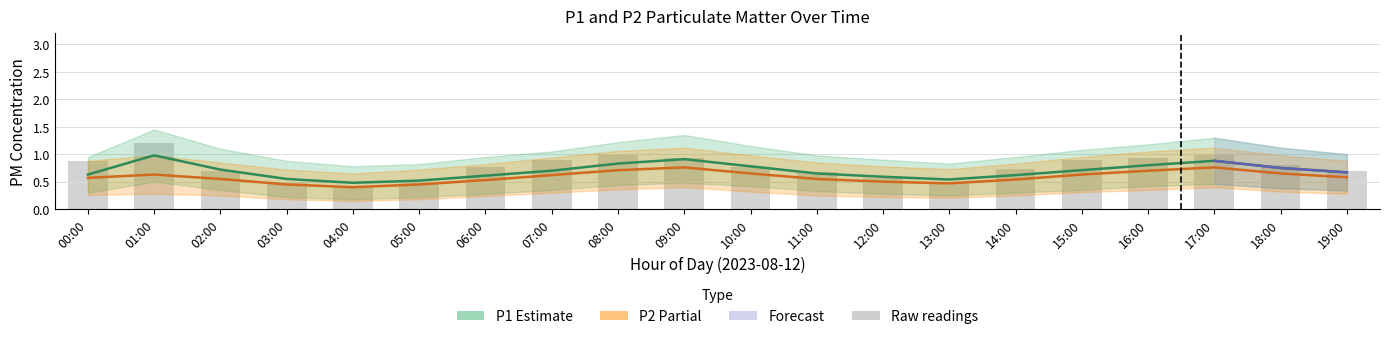

Between 03:00 and 08:00, which series saw the biggest shift?

Raw readings